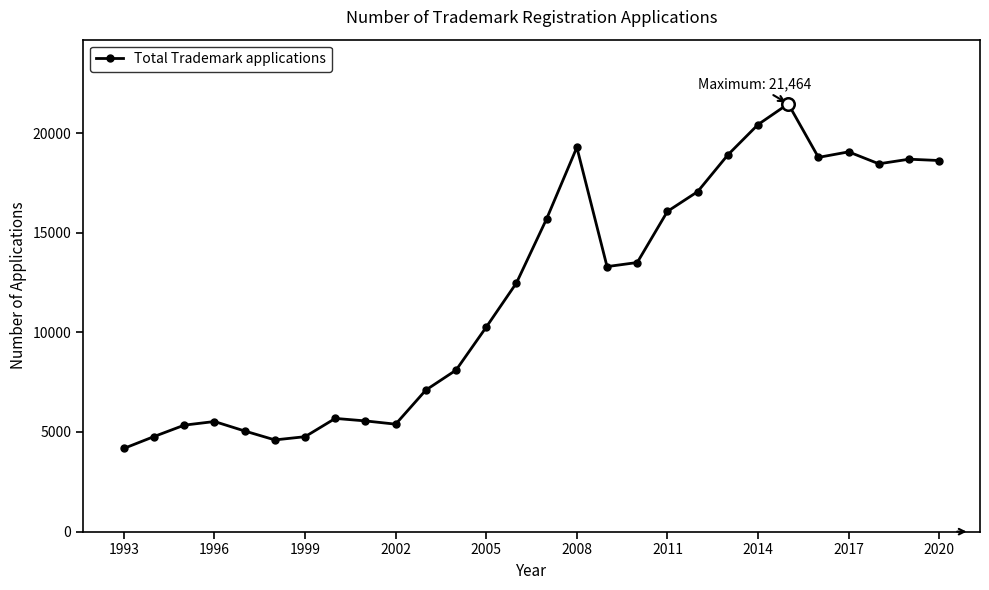

What is the difference between the maximum and second lowest values?

16862